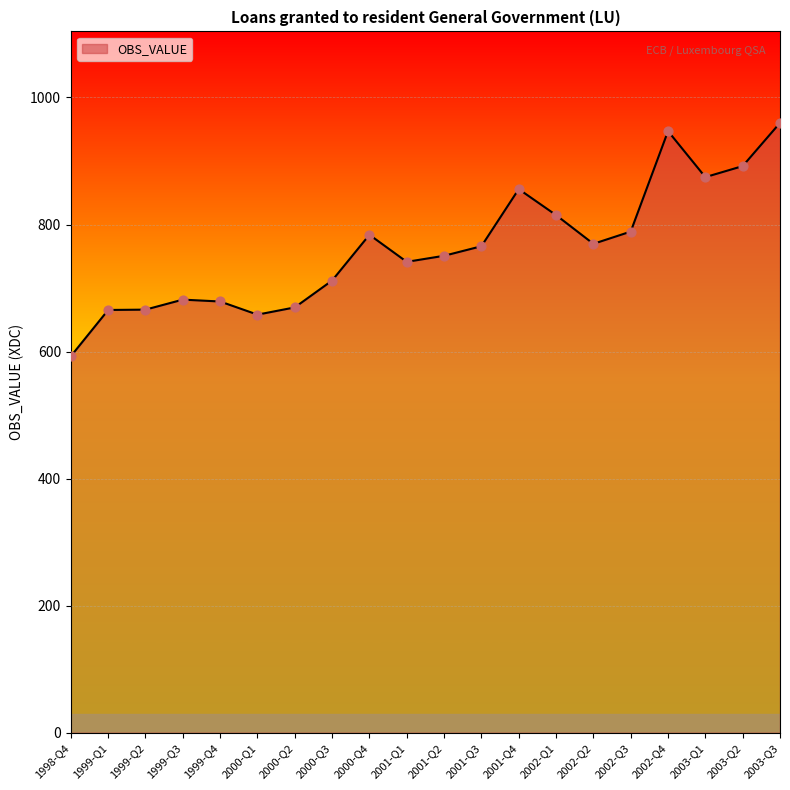

What is the ratio of the value at 2000-Q1 to the value at 2001-Q3?

0.9